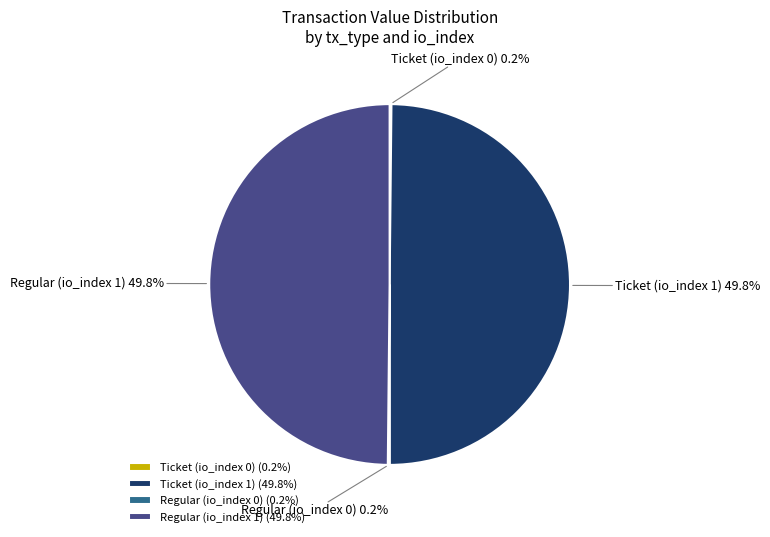

Combined, what portion of the pie is Regular (io_index 1) and Ticket (io_index 1)?

100.0%